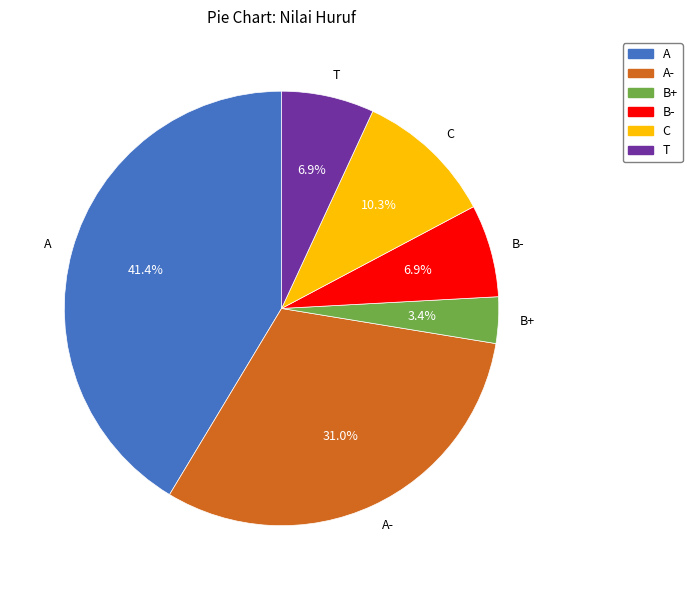

What is the smallest slice in the pie chart?

B+